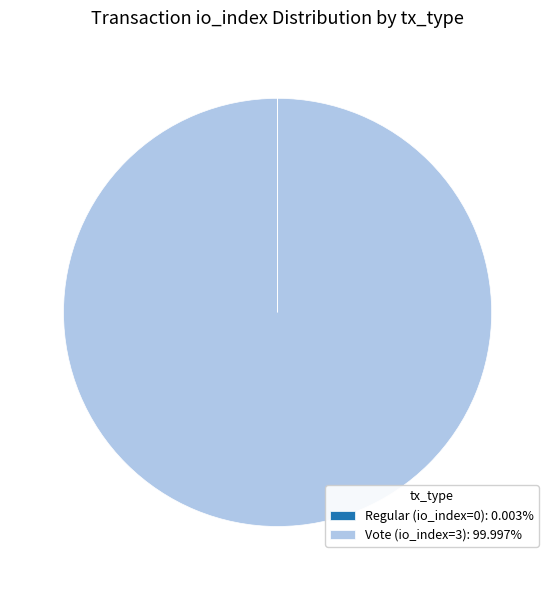

Does Vote (io_index=3): 99.997% represent more than half of the total?

Yes